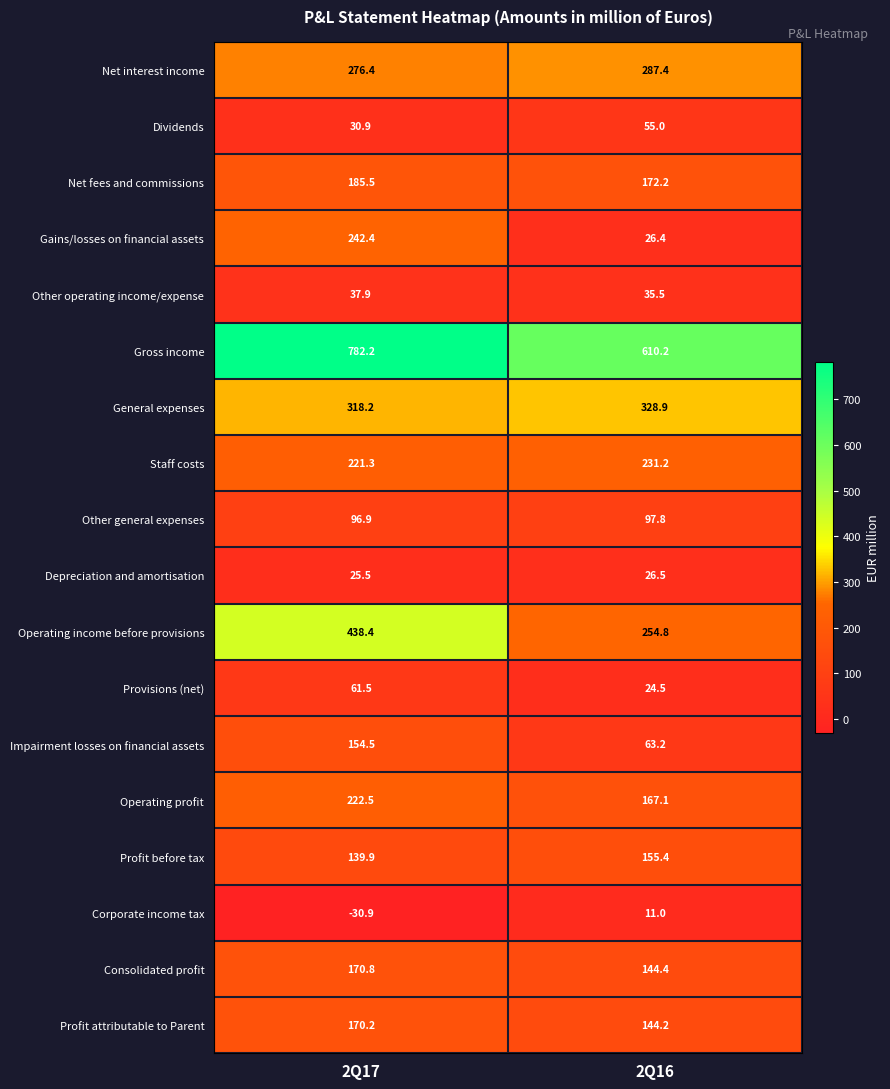

What is the sum of all Profit before tax values?

295.3